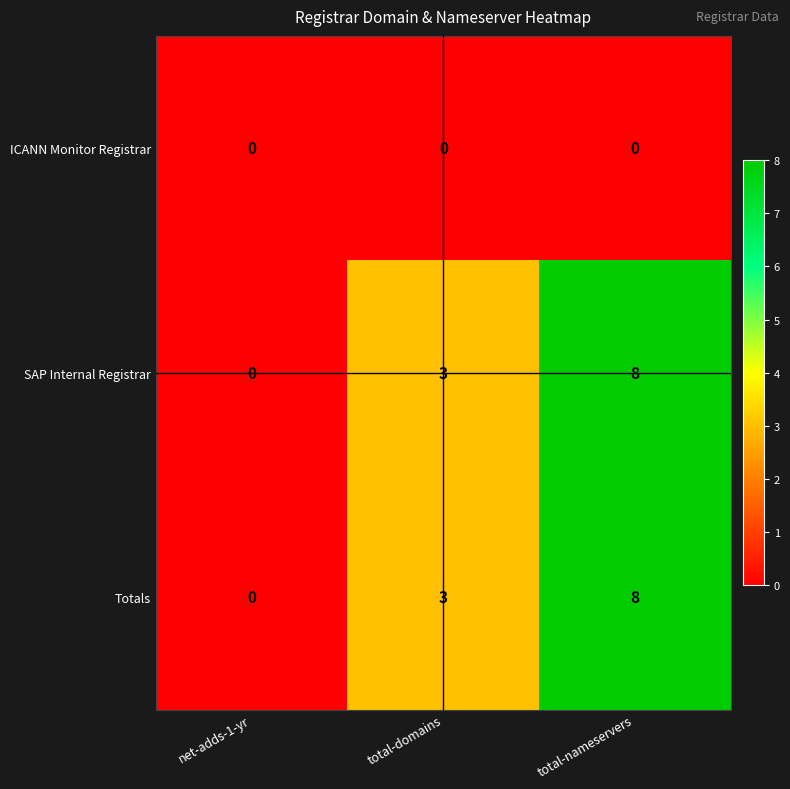

At which category is the sum across all series the highest?

total-nameservers